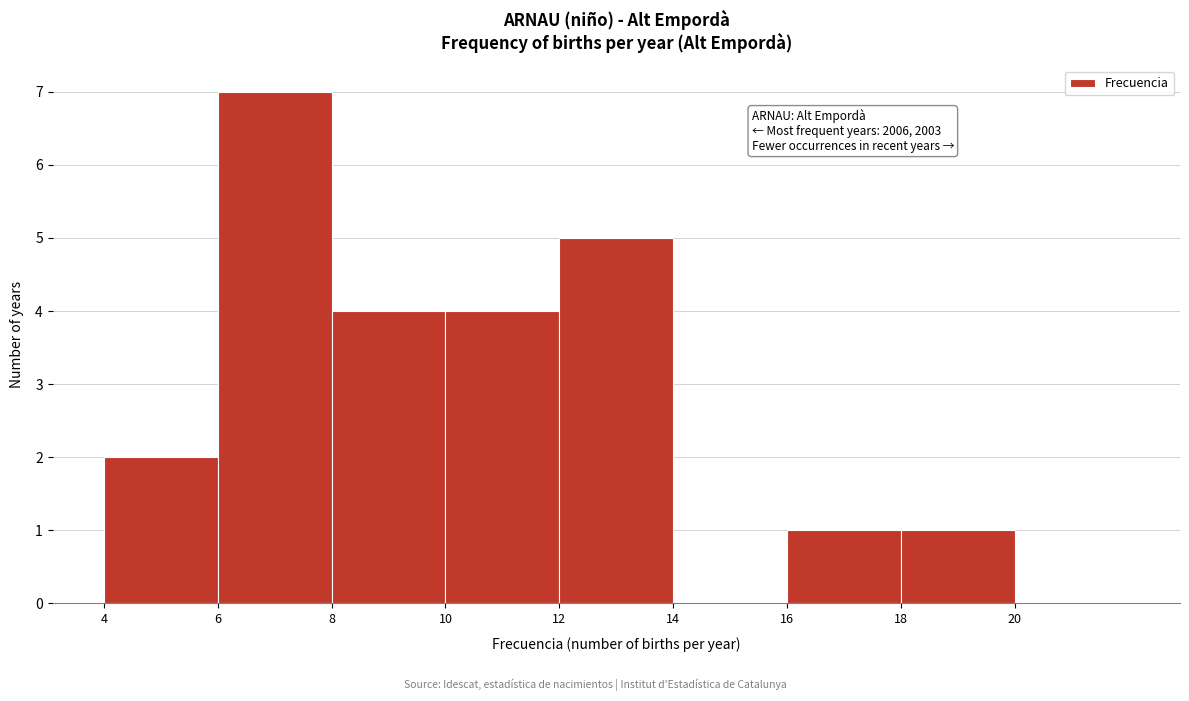

Over which range of the x-axis is the bar tallest?

6 to 8